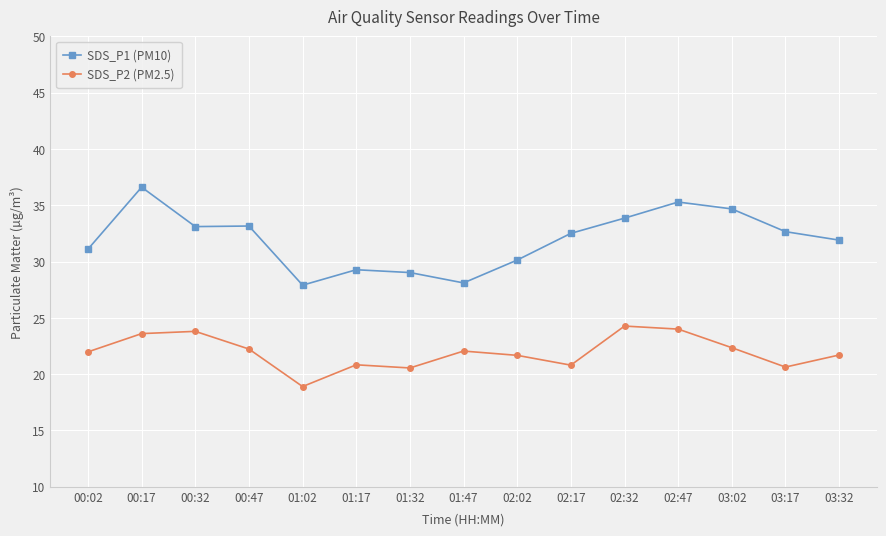

What is the label of the 12th point from the right?

00:47